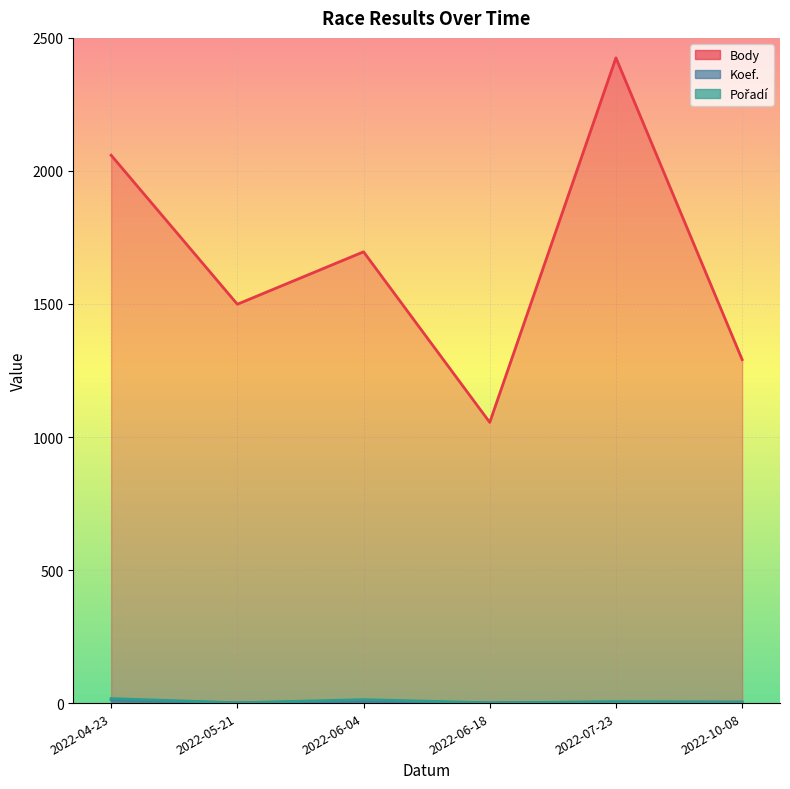

How many lines are shown in the chart?

3